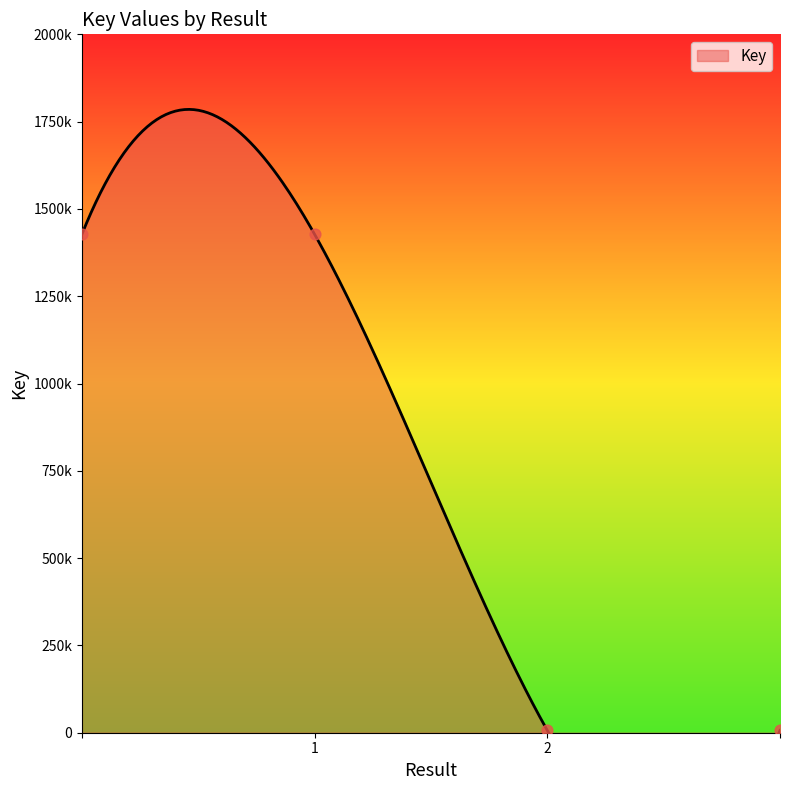

What is the ratio of the value at  to the value at ?

215.4